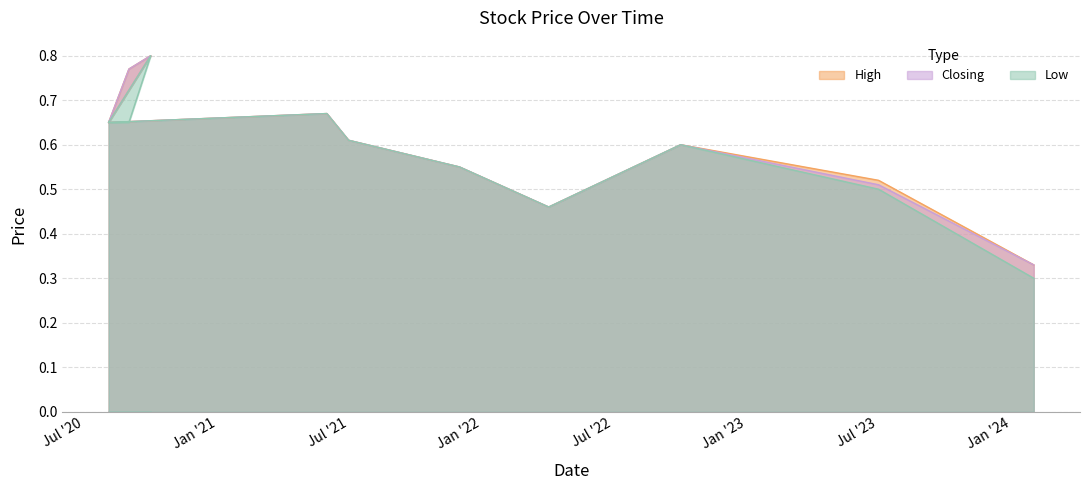

What is the highest value of the Closing series?

0.8